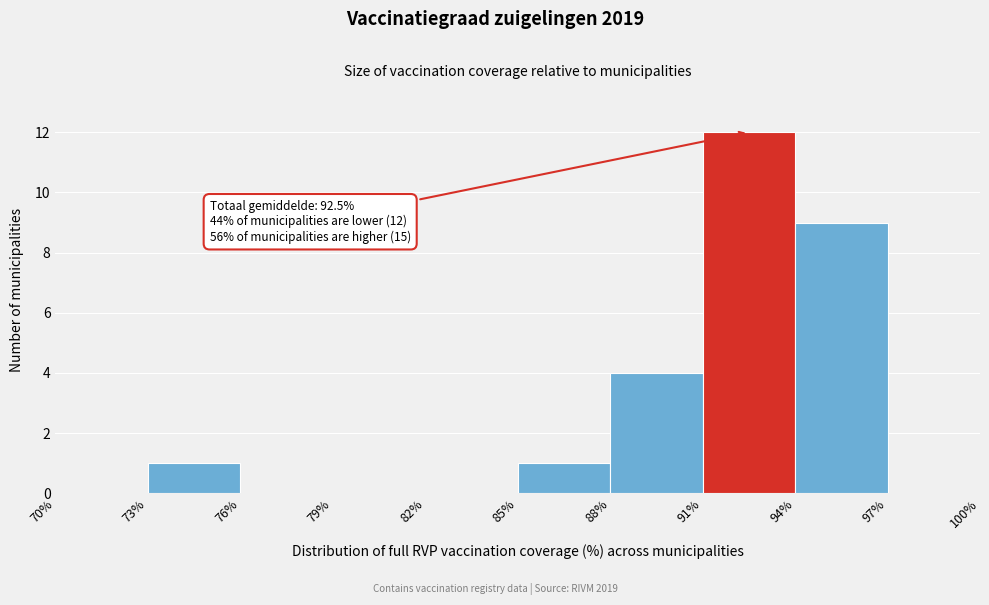

Which range on the x-axis has the tallest bar?

91% to 94%